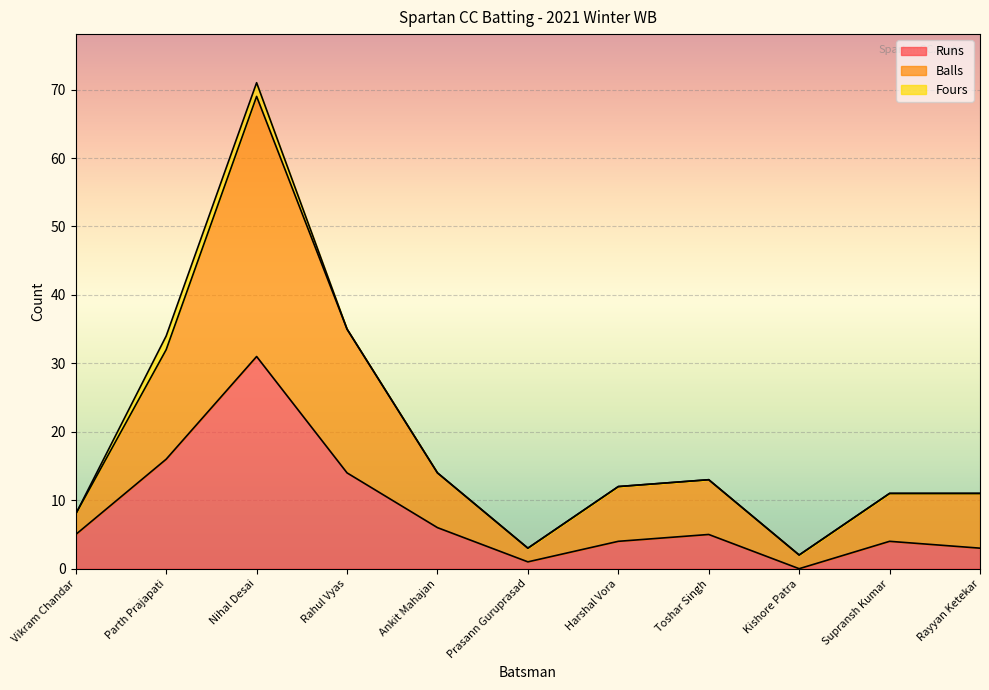

What is the difference between the Runs values at Prasann Guruprasad and Supransh Kumar?

3